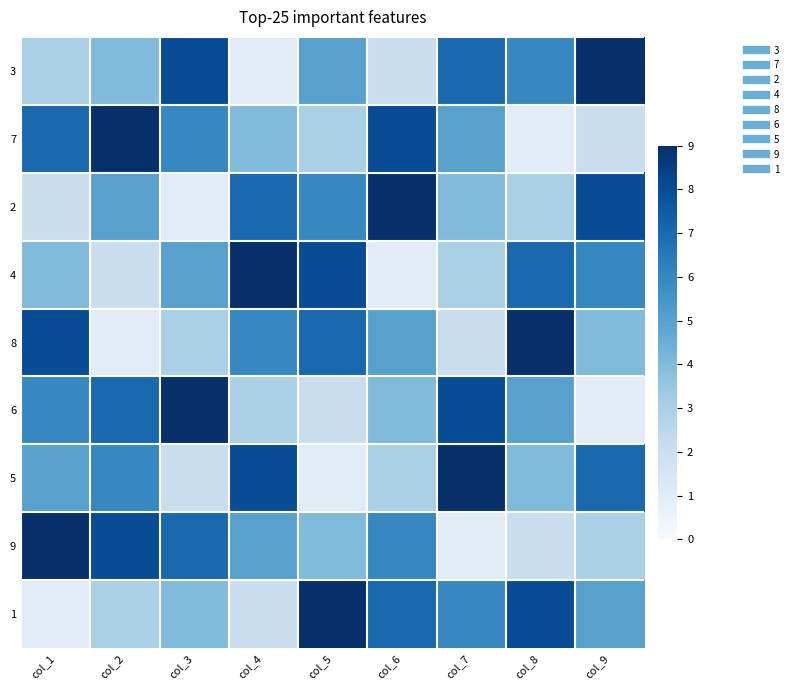

What is the difference between the highest and lowest values at col_4?

8